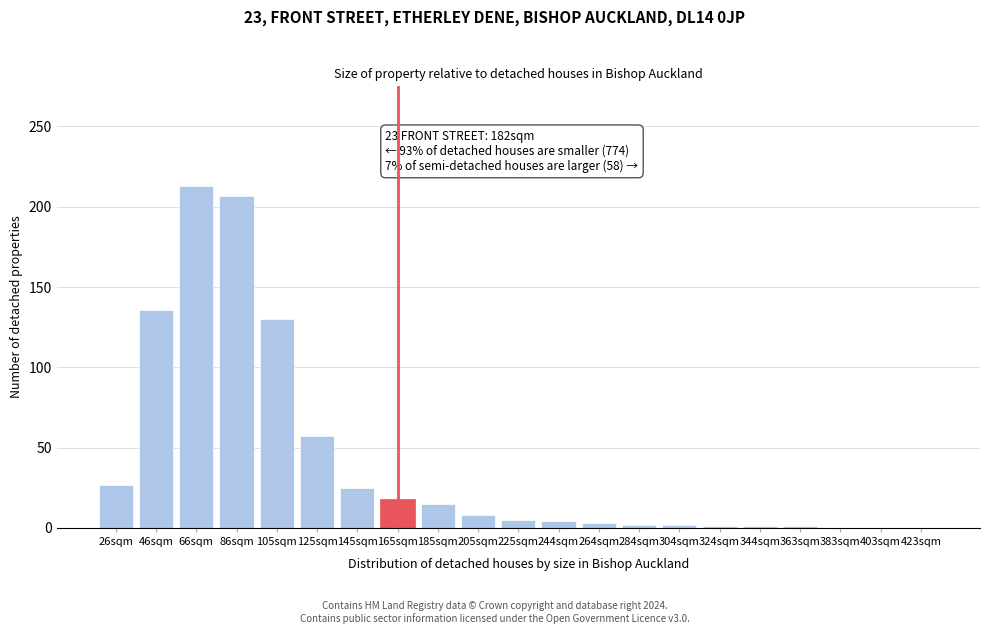

What is the greatest value displayed?

213